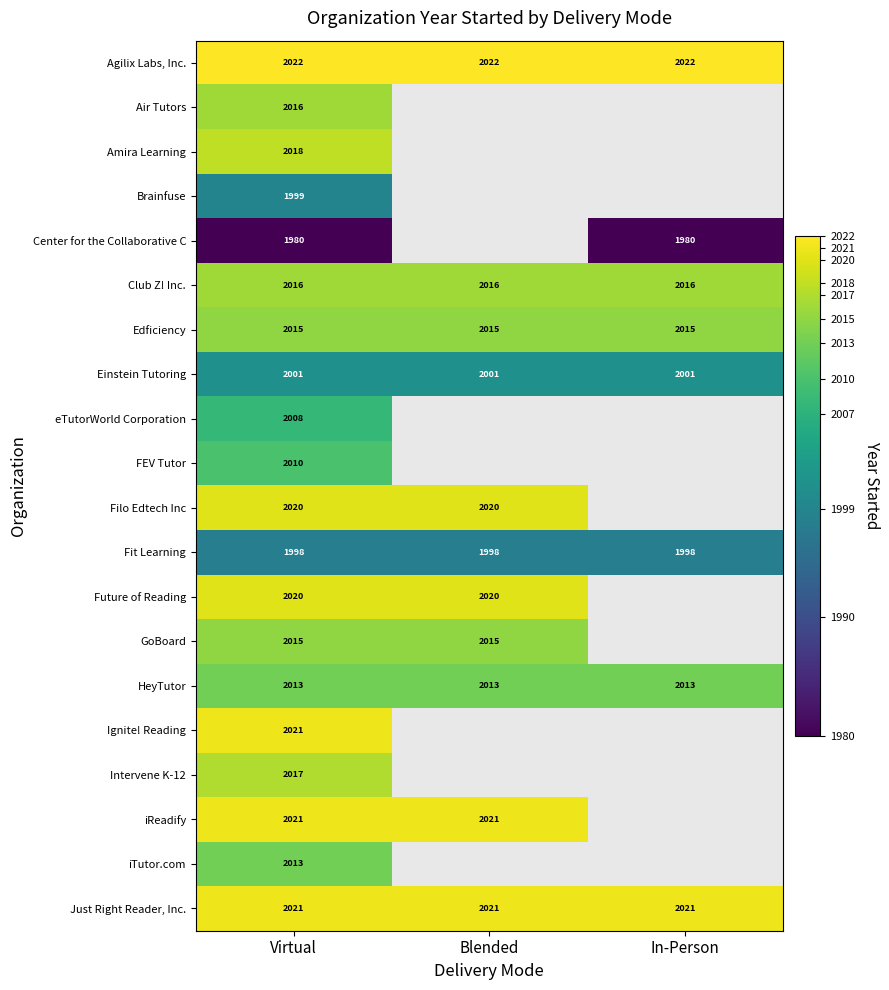

What is the greatest value displayed?

2022.0